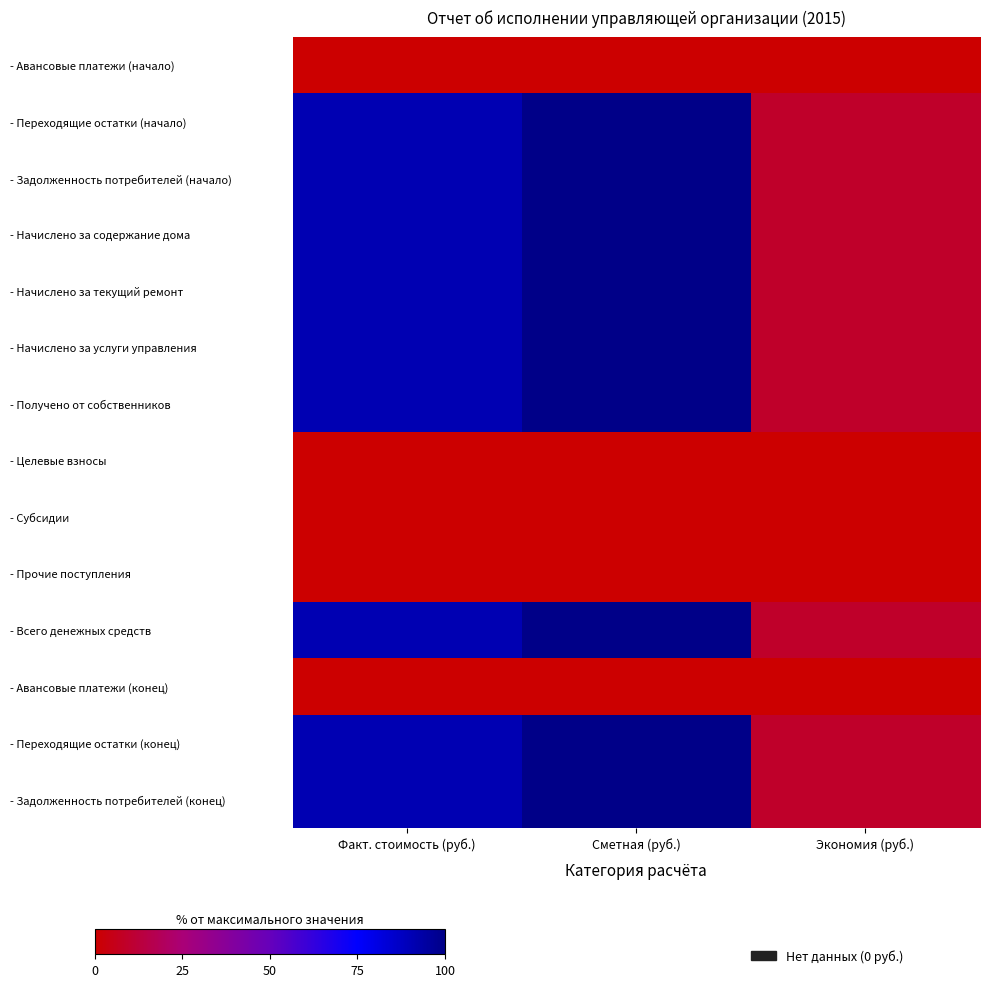

Between Факт. стоимость (руб.) and Сметная (руб.), which is larger?

Факт. стоимость (руб.)